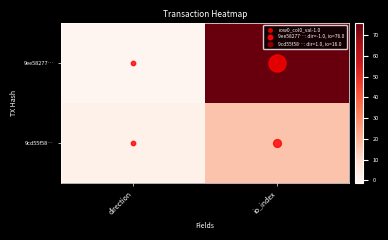

Between direction and io_index, which series saw the biggest shift?

9ee58277…